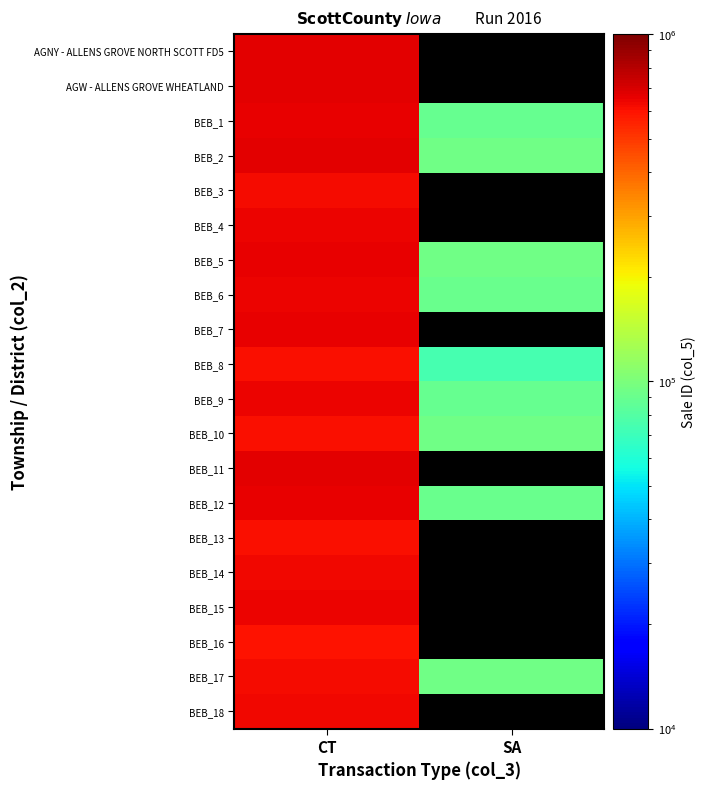

What is the total value across all series at CT?

12825119